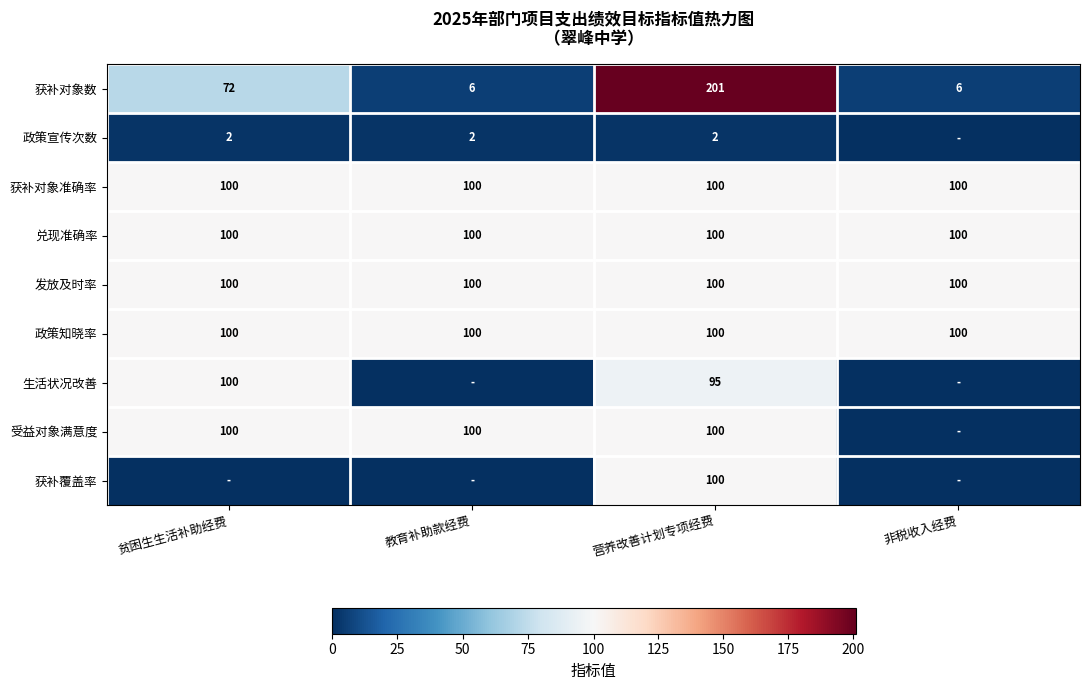

Which label corresponds to the smallest value in the chart?

非税收入经费